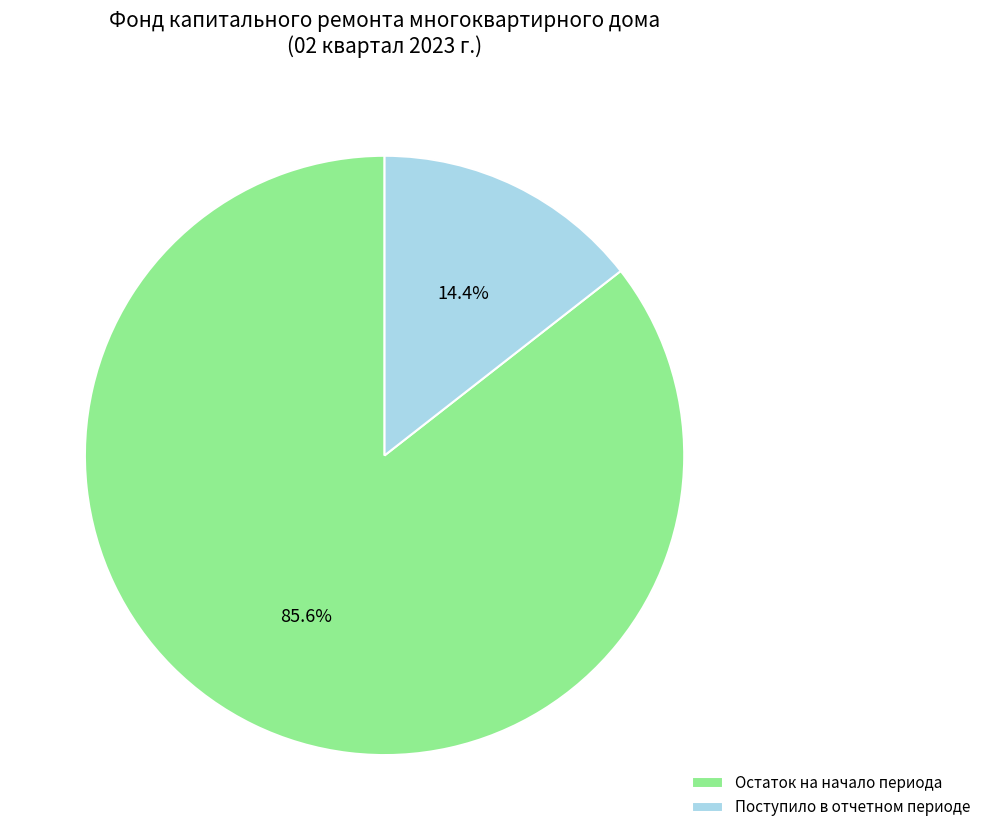

How many slices are in this pie chart?

2